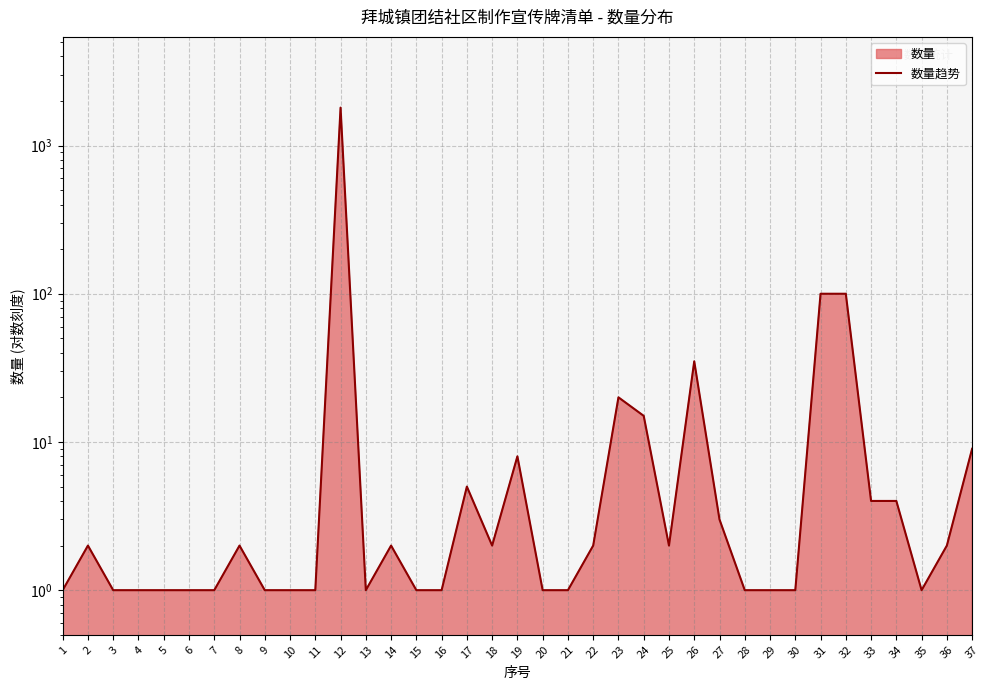

Where is the first local maximum?

2